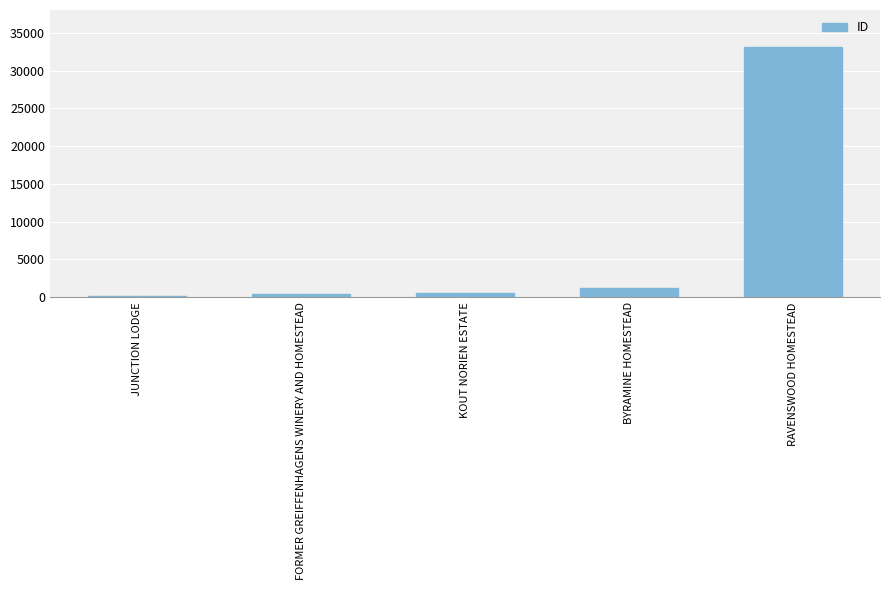

What is the label of the 4th bar from the right?

FORMER GREIFFENHAGENS WINERY AND HOMESTEAD